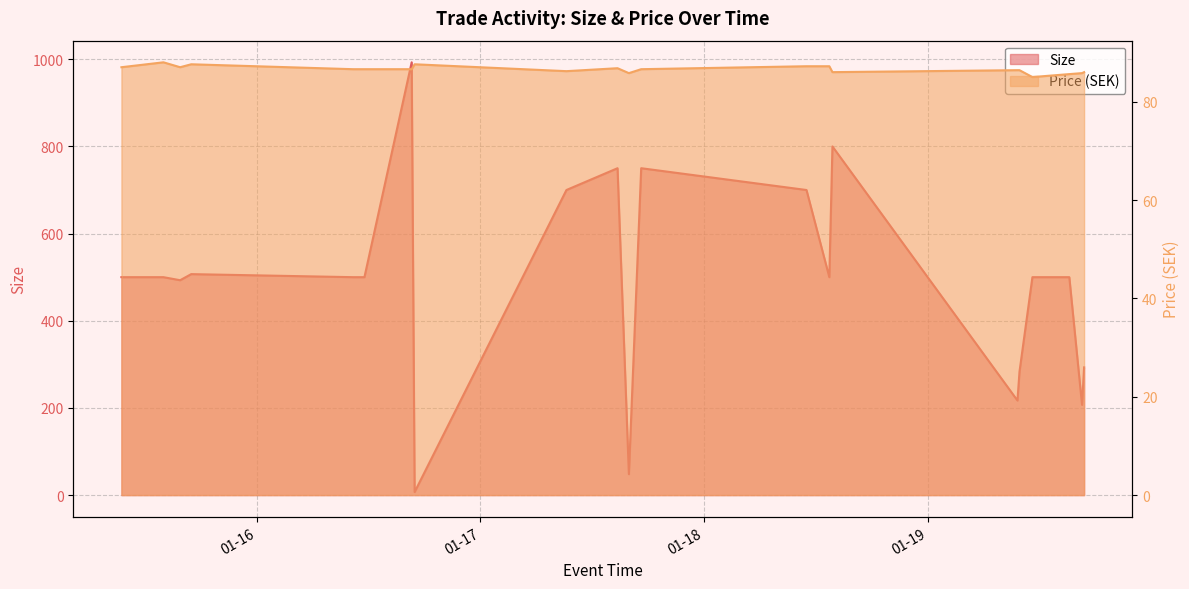

What is the difference between the Size values at 2024-01-17 14:42:21 and 2024-01-18 13:25:56?

250.0